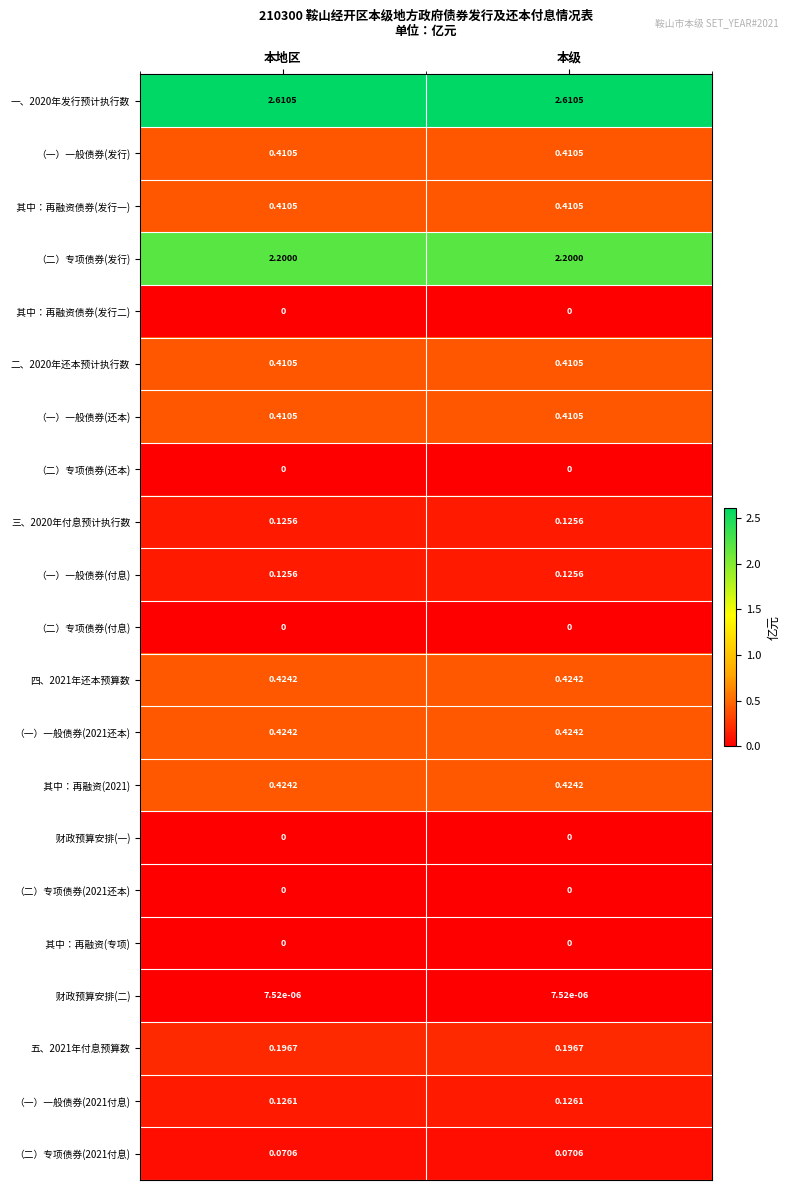

Count the number of categories in the chart.

2